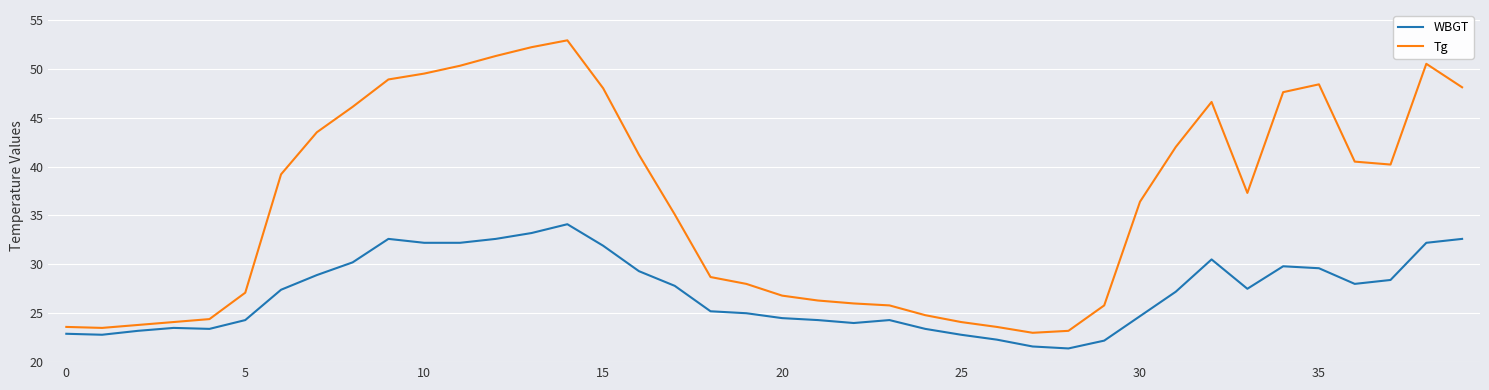

Which series has the widest spread of values?

Tg